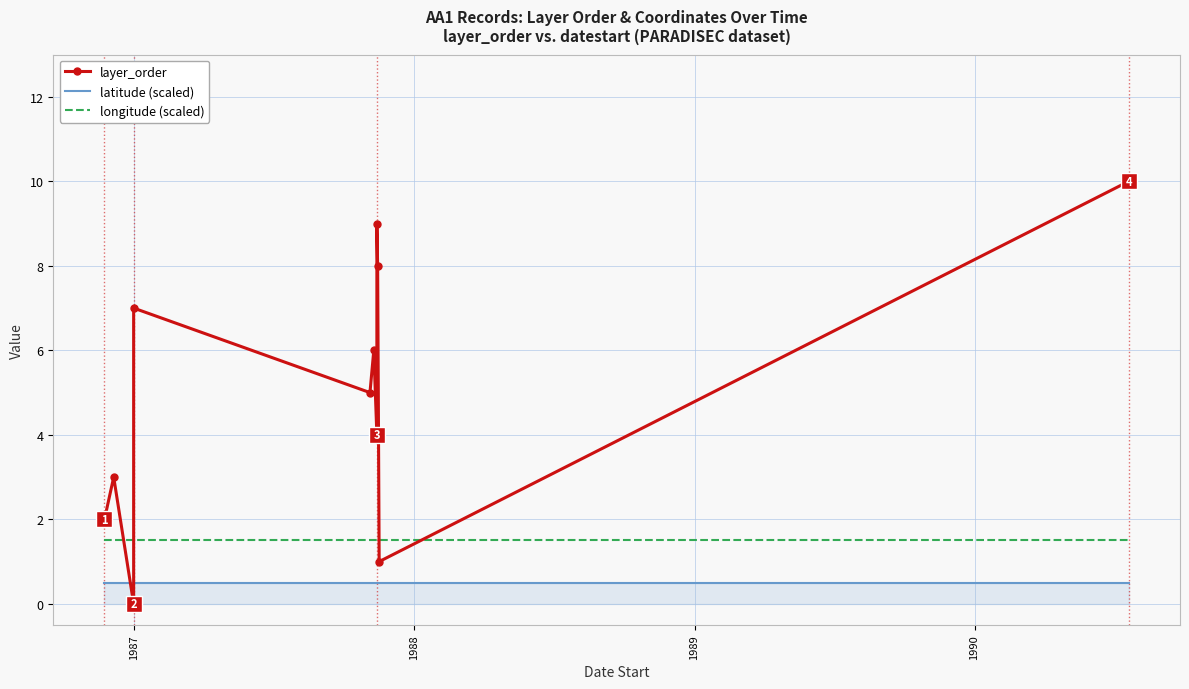

Does the chart have visible grid lines?

Yes